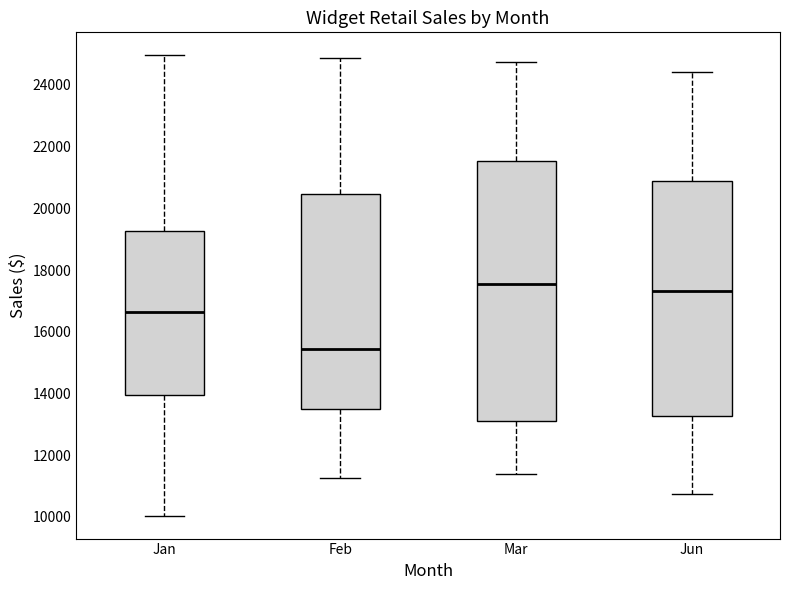

Reading left to right, read every box against the y-axis: the position of its median line, the range the box covers, and the ends of its whiskers. The values are not printed on the chart, so give them approximately, as read against the axis.

Jan: median 16600, box 14000 to 19200, whiskers 10000 to 25000
Feb: median 15400, box 13600 to 20400, whiskers 11200 to 24800
Mar: median 17600, box 13200 to 21600, whiskers 11400 to 24800
Jun: median 17400, box 13200 to 20800, whiskers 10800 to 24400